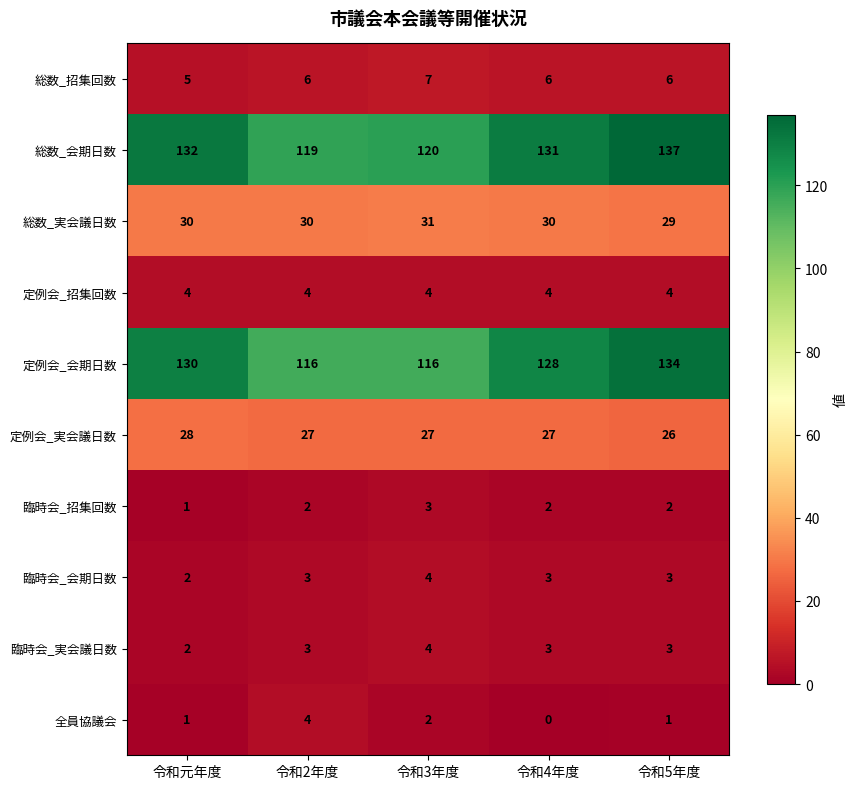

The 定例会_実会議日数 series shows 14 at 令和3年度. True or false?

False